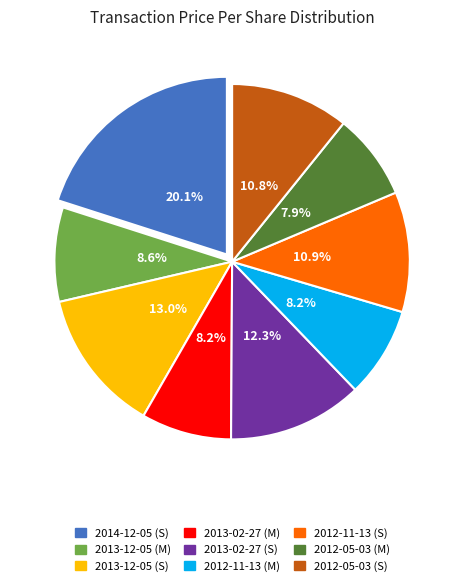

What percentage is the 2014-12-05 (S) slice, to the nearest percent?

20%